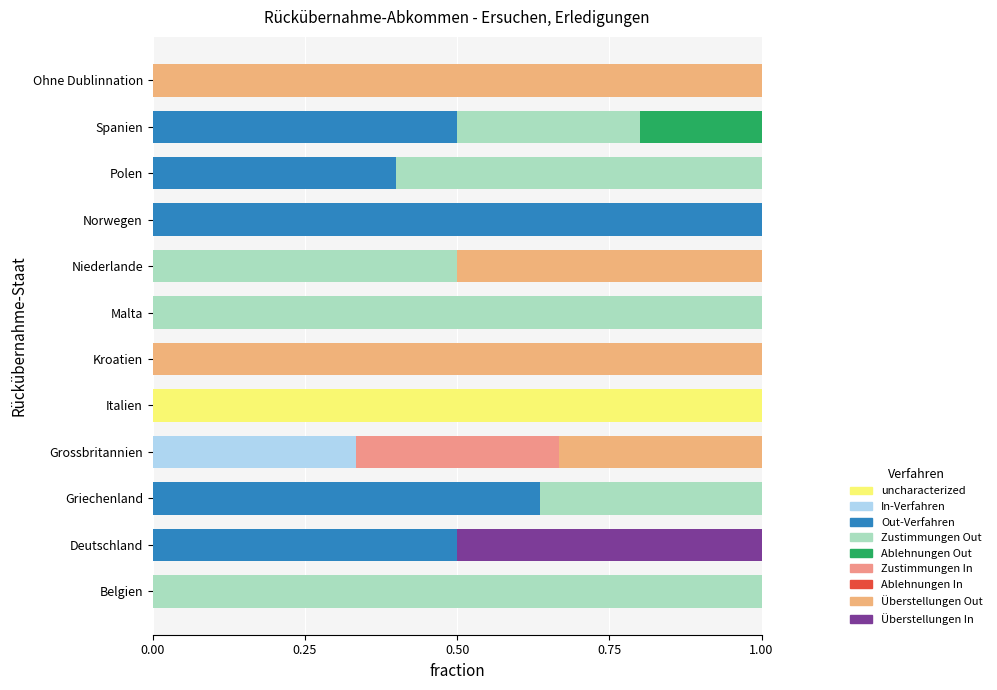

How many distinct data groups are displayed?

8